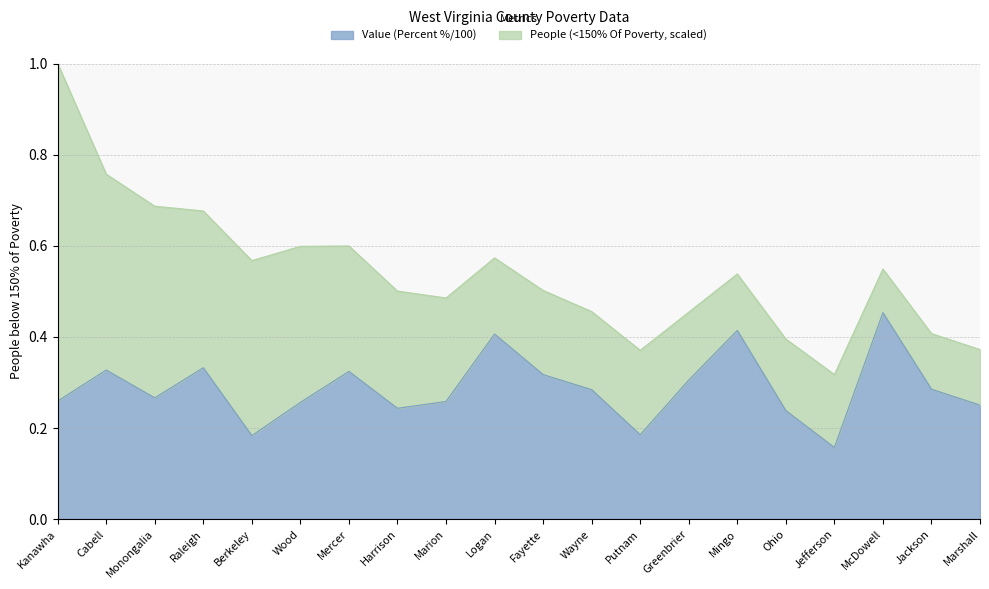

Rank the categories by value from highest to lowest.

McDowell, Mingo, Logan, Raleigh, Cabell, Mercer, Fayette, Greenbrier, Jackson, Wayne, Monongalia, Kanawha, Marion, Wood, Marshall, Harrison, Ohio, Putnam, Berkeley, Jefferson